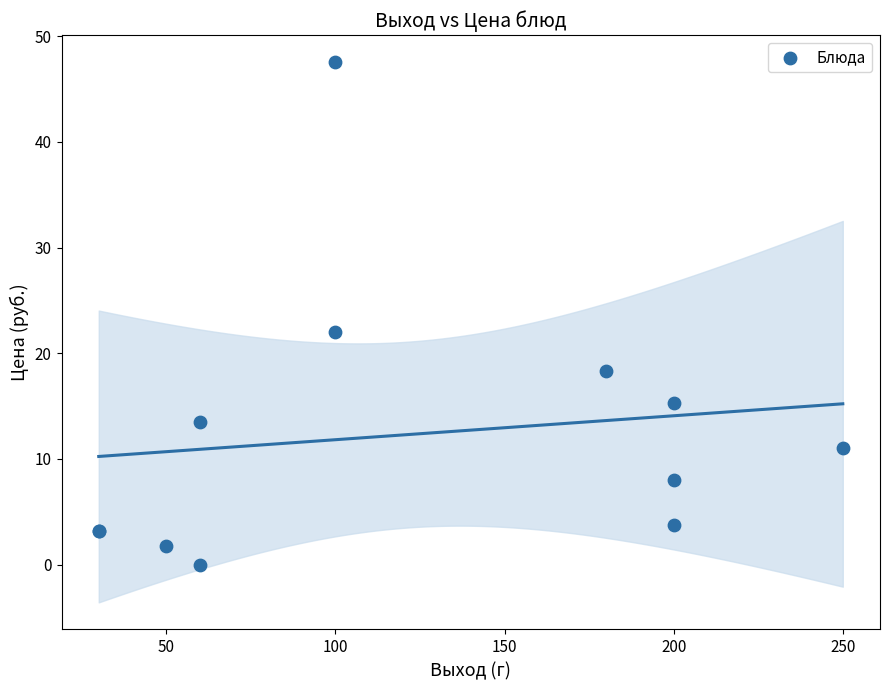

What Y value in the scatter plot is closest to 23?

22.0